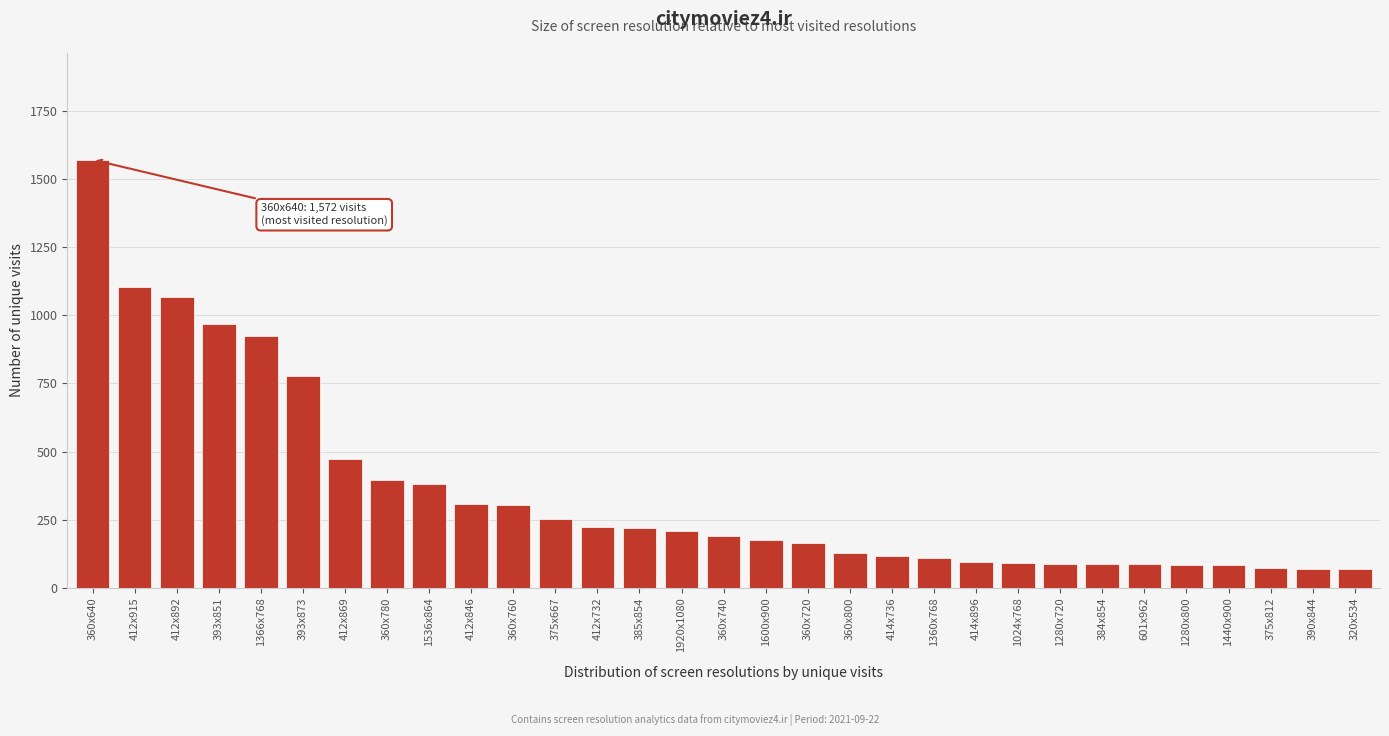

At which label is the value closest to 819?

393x873